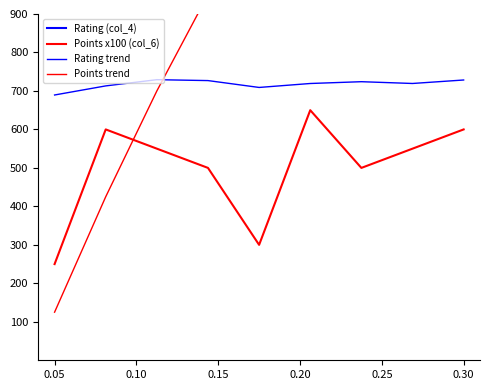

Which series has the largest total across all categories?

Rating (col_4)